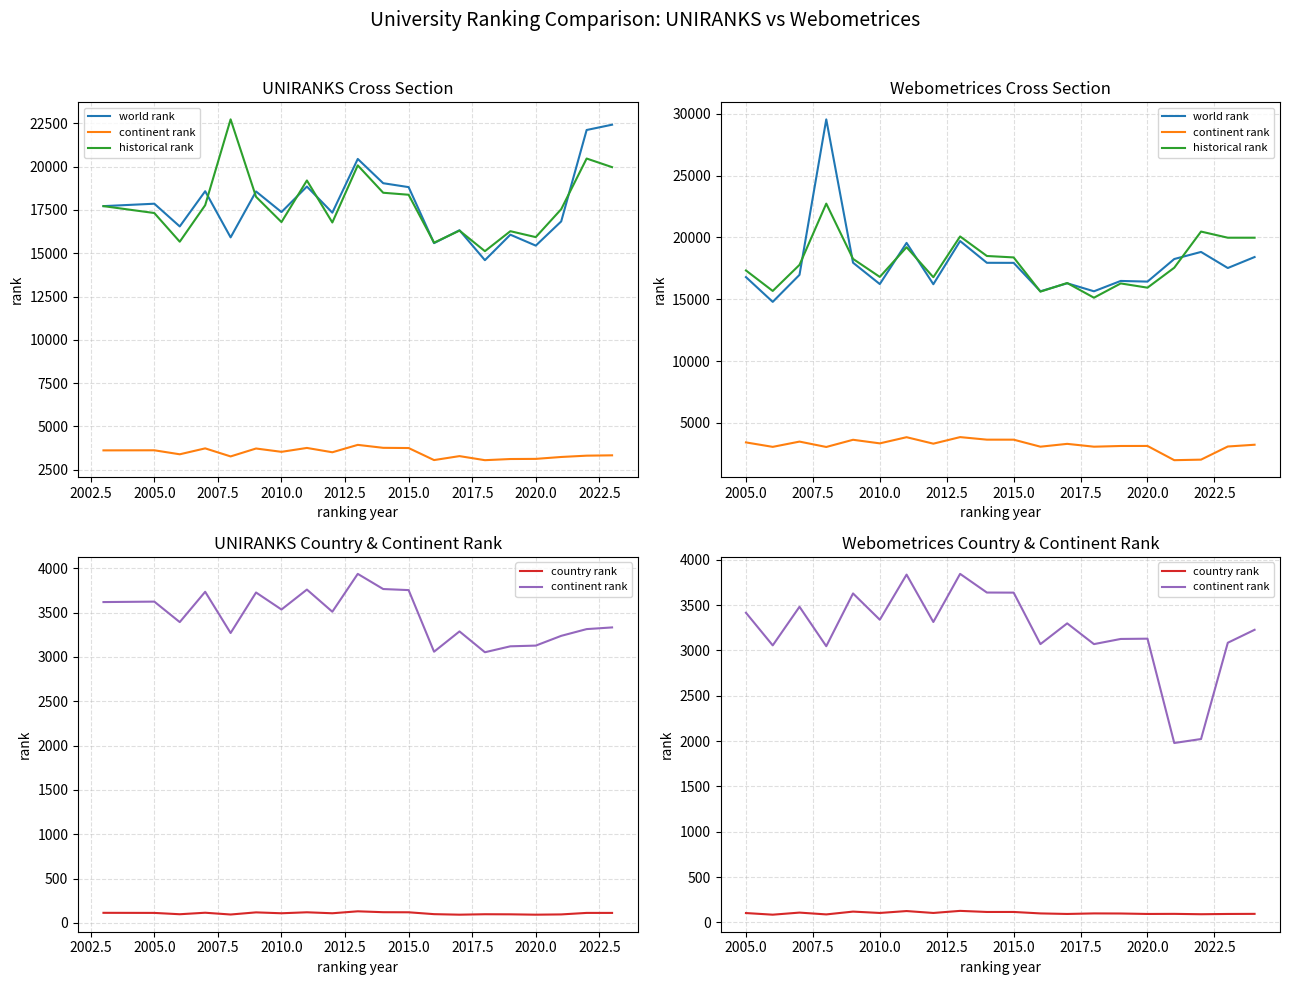

The continent rank series shows 5369.5 at 2022.5. True or false?

False